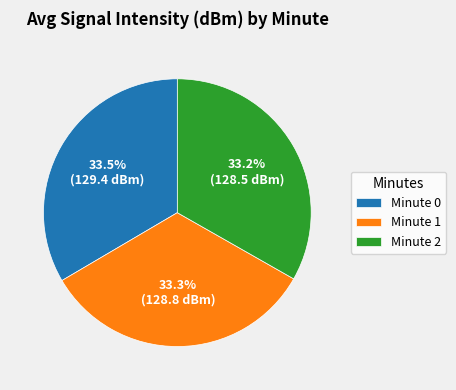

Count the number of slices in the pie.

3